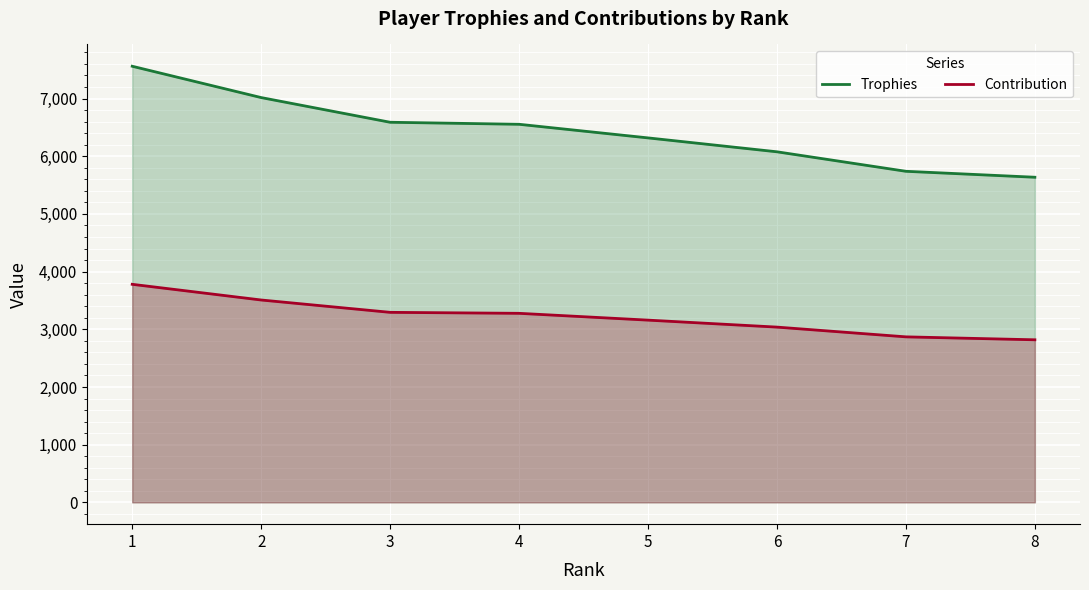

At which label is Contribution closest to 3299?

3